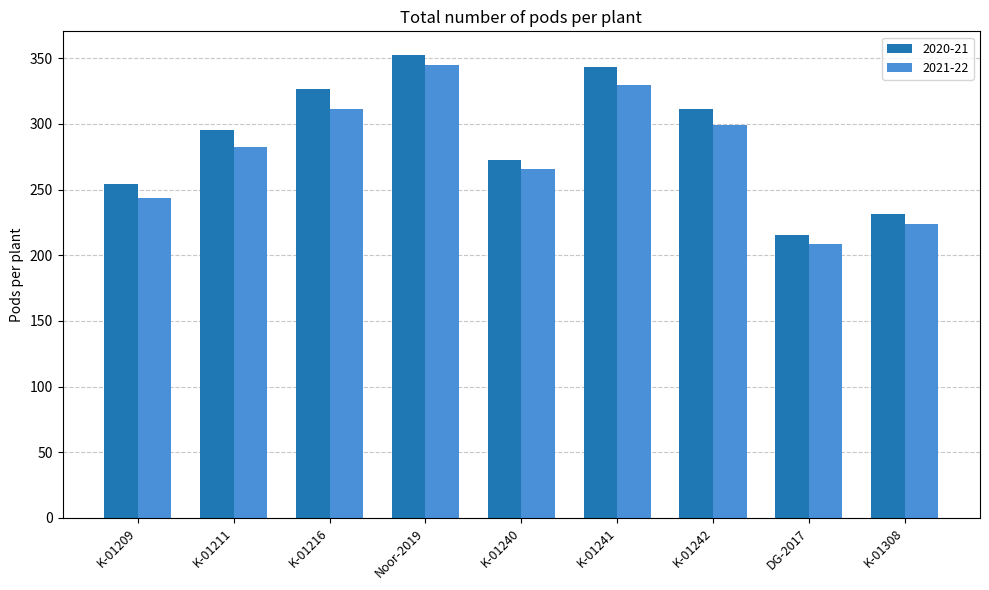

How many series are shown in this chart?

2